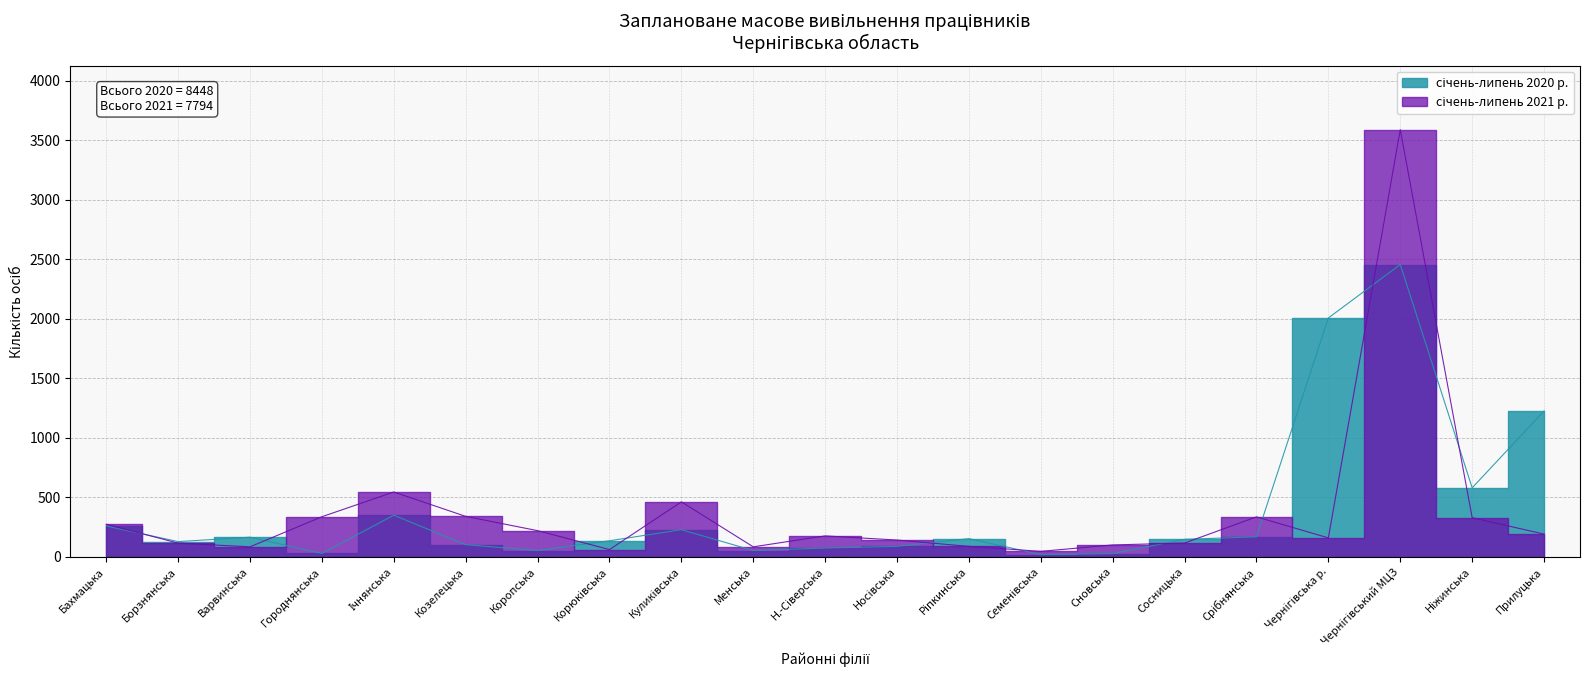

Count the number of data series in this chart.

2